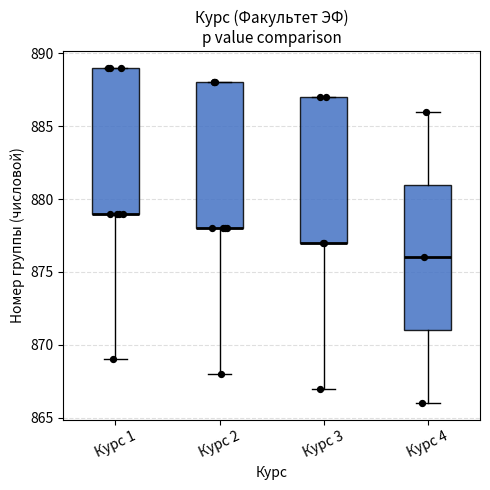

Where is the lower edge of the box for Курс 1 on the y-axis? The values are not printed on the chart, so give them approximately, as read against the axis.

879